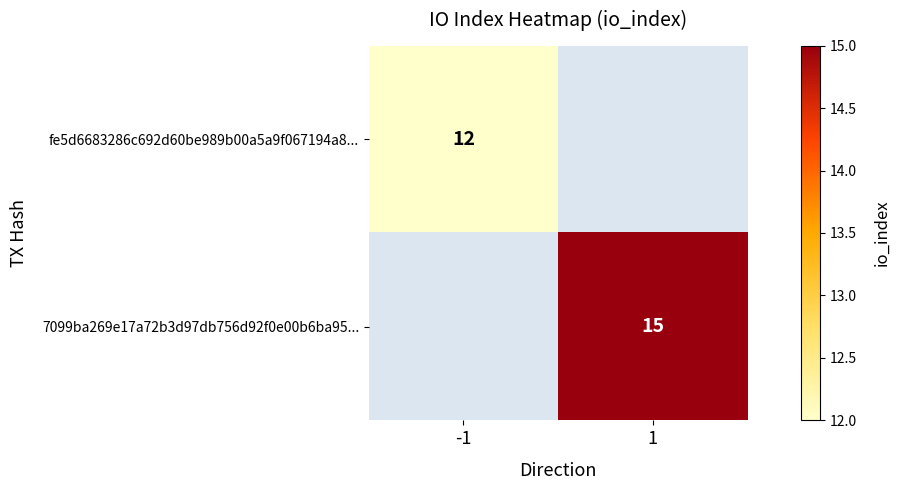

How many categories are shown in the chart?

2